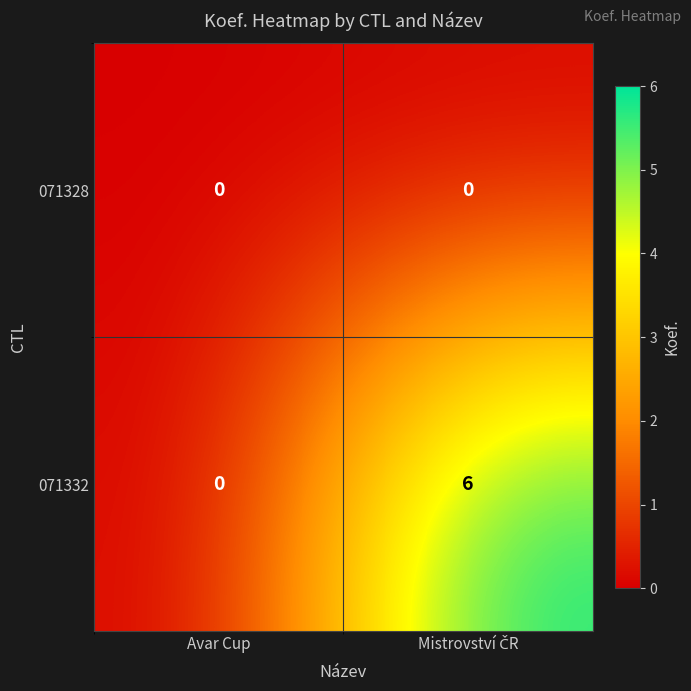

The 071328 series shows 0 at Avar Cup. True or false?

True